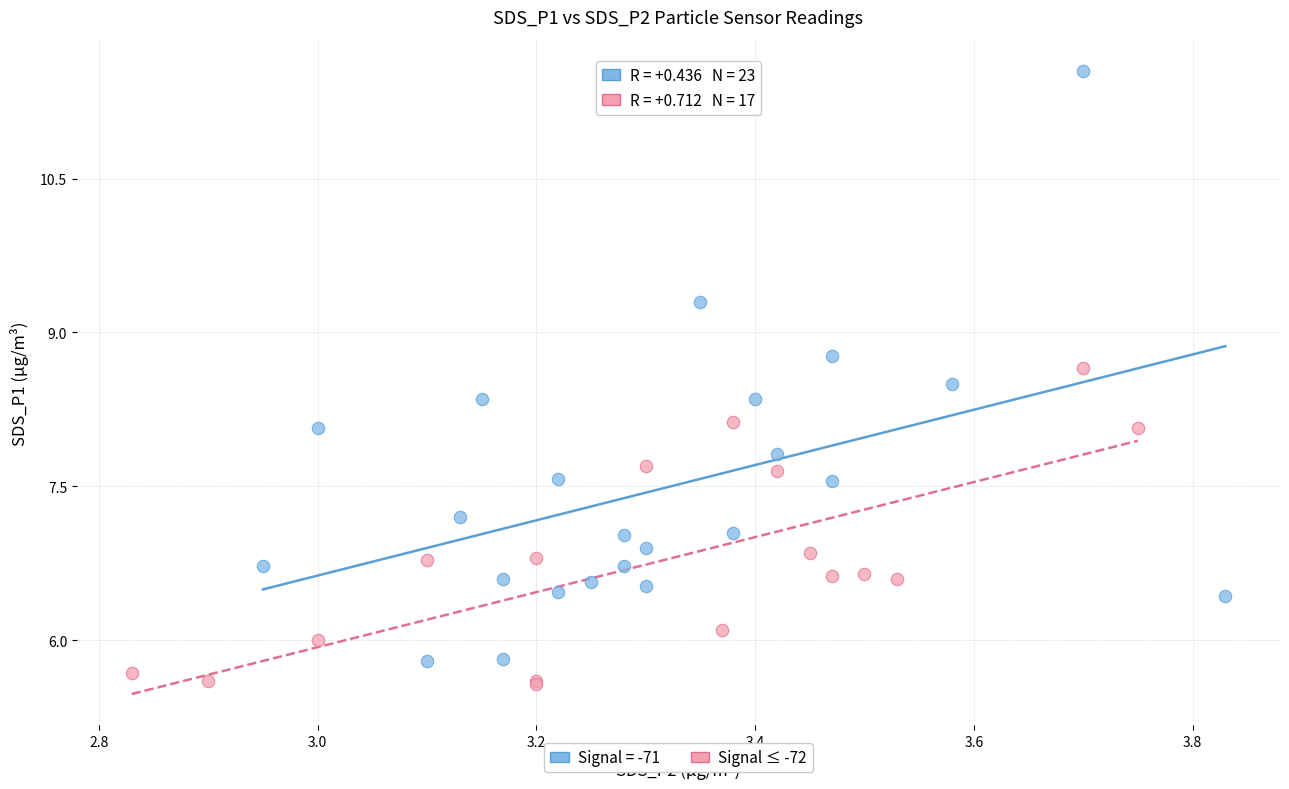

Which series has the largest Y range (max minus min)?

Signal = -71